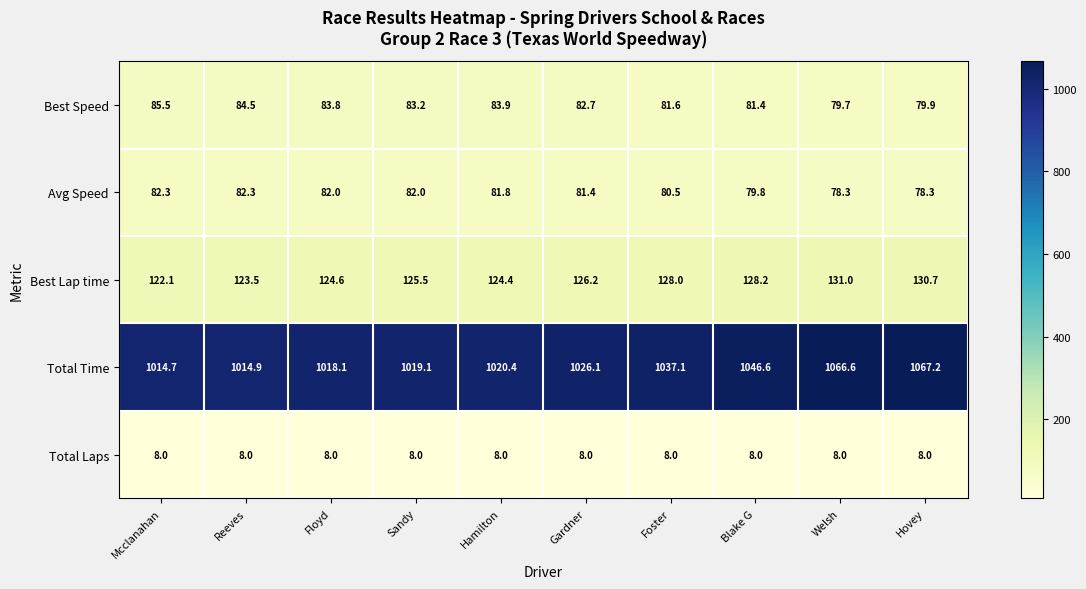

Which series changed the most between Mcclanahan and Hamilton?

Total Time